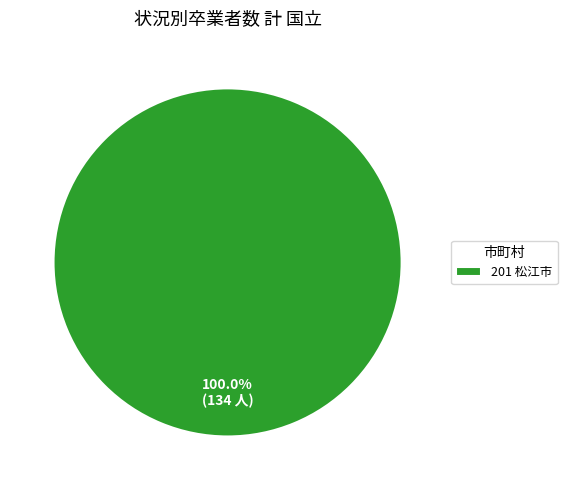

Is there any slice that represents more than half of the pie?

Yes